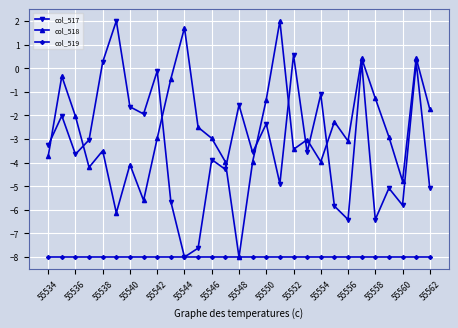

What is the sum of all col_518 values?

-77.7